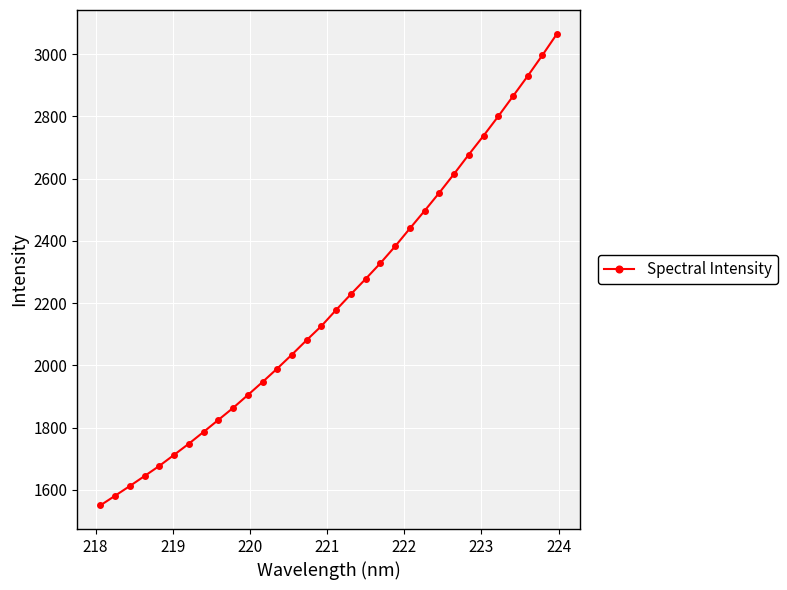

What is the maximum value shown in the chart?

3065.6